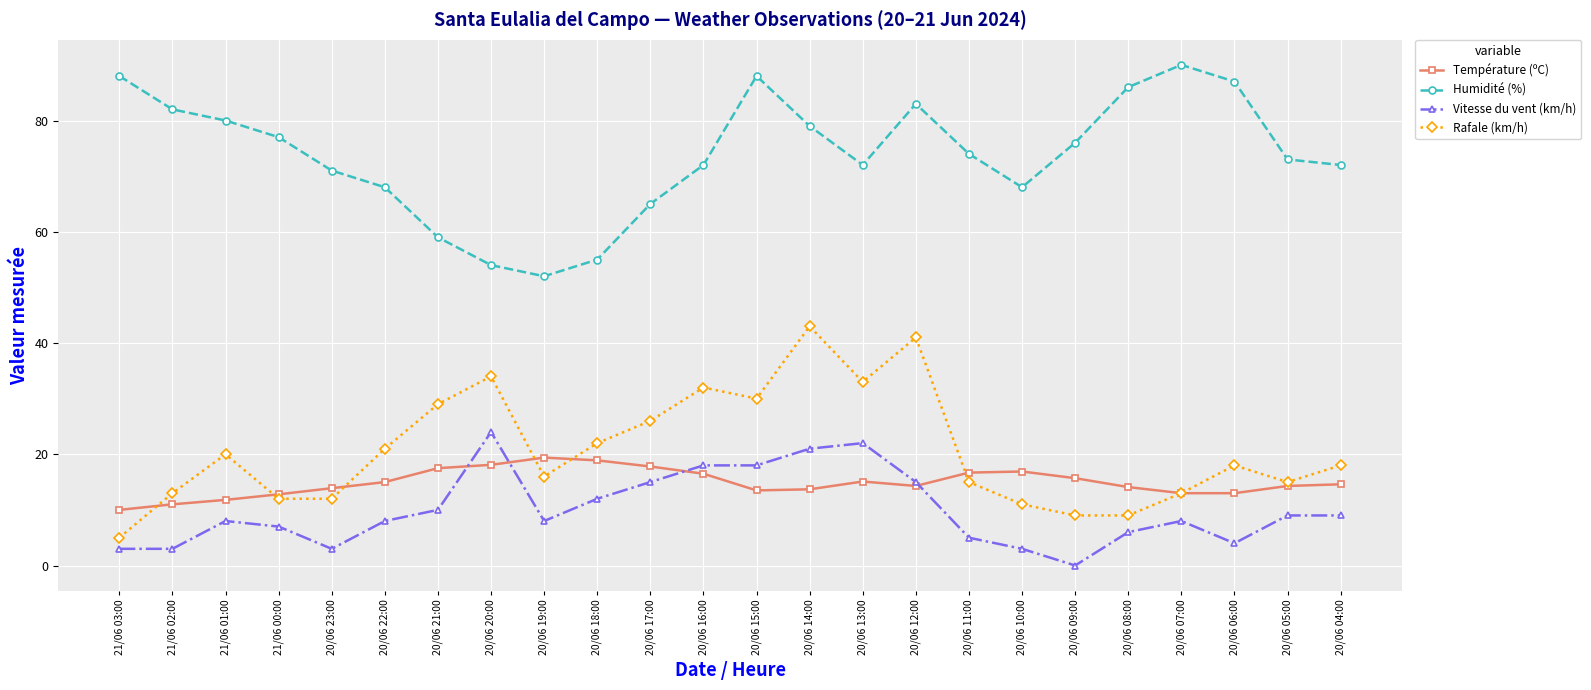

The value of Température (ºC) at 20/06 12:00 is 14.3. True or false?

True